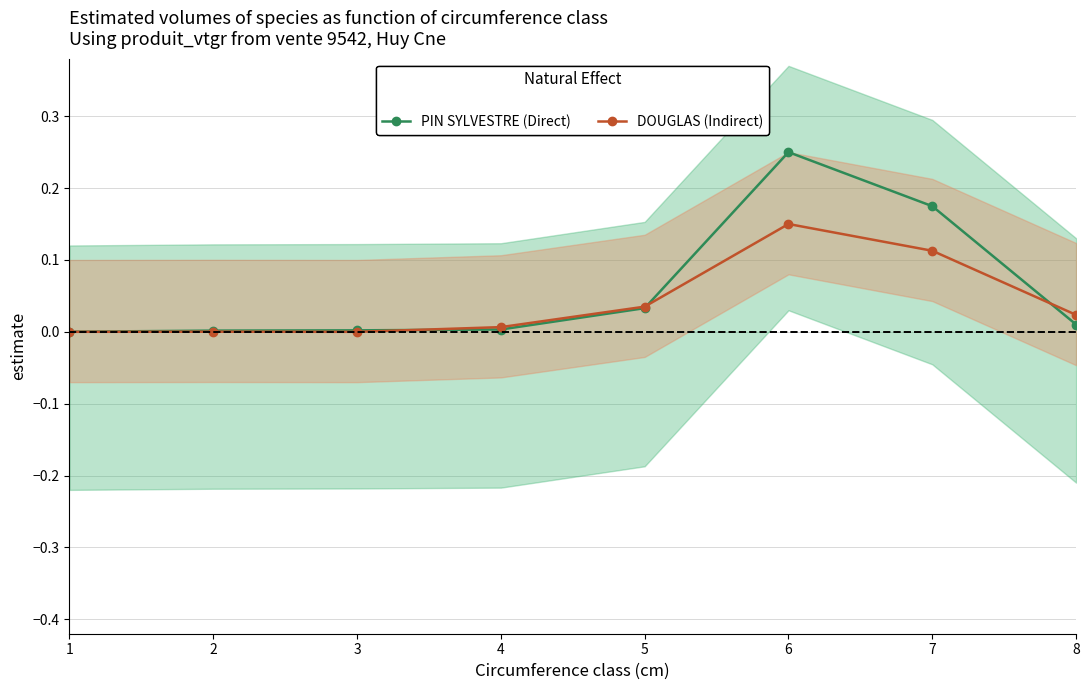

True or false: PIN SYLVESTRE (Direct) has a value of 0.3 at 7.

False